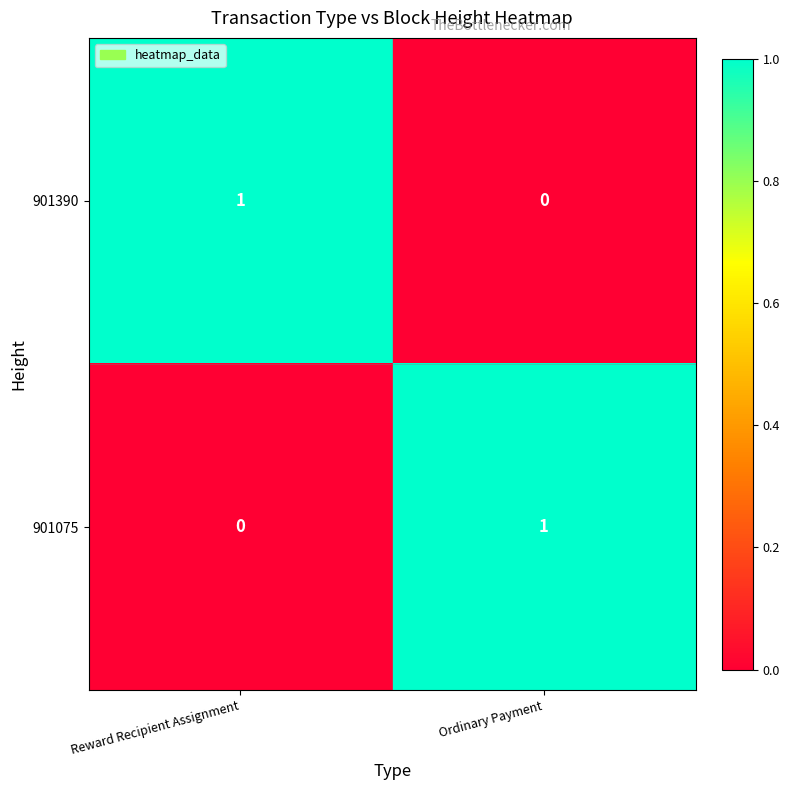

Where is 901390 nearest to the value 0?

Ordinary Payment